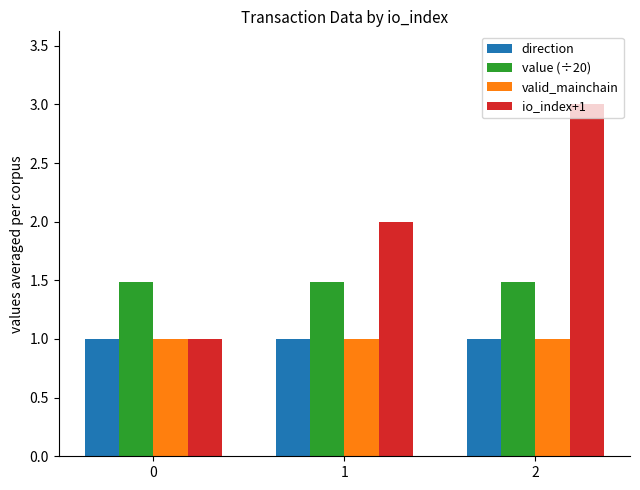

Which category has the highest value in the io_index+1 series?

2